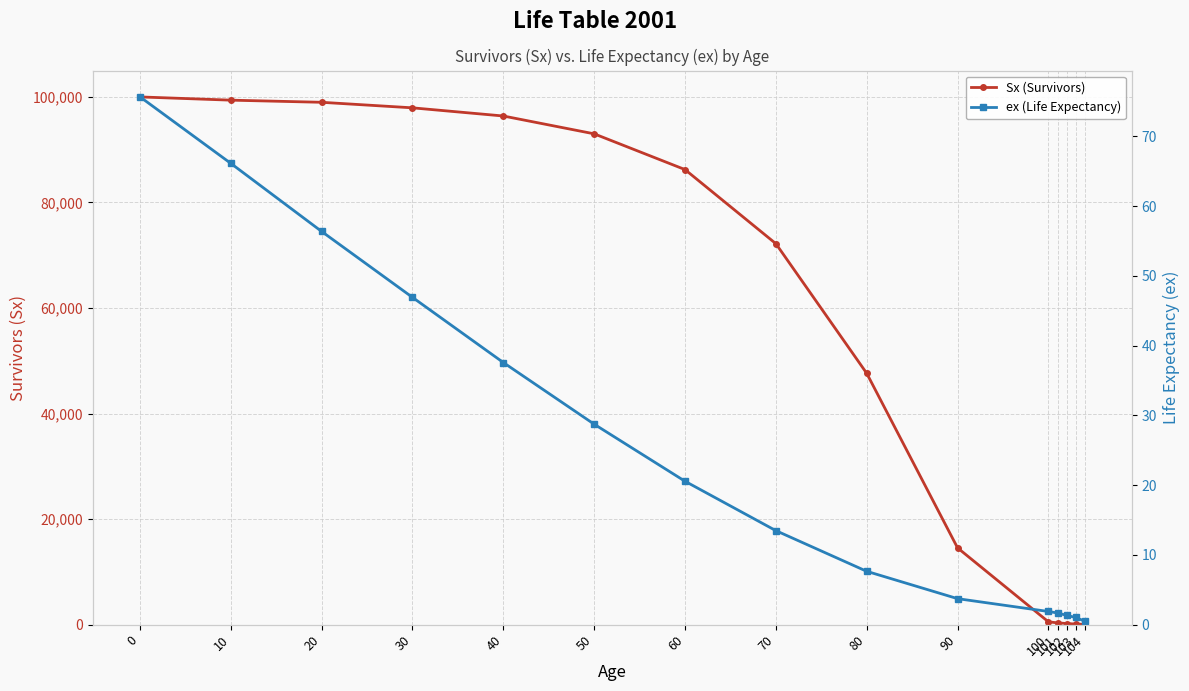

The Sx (Survivors) series shows 96.4 at 104. True or false?

False